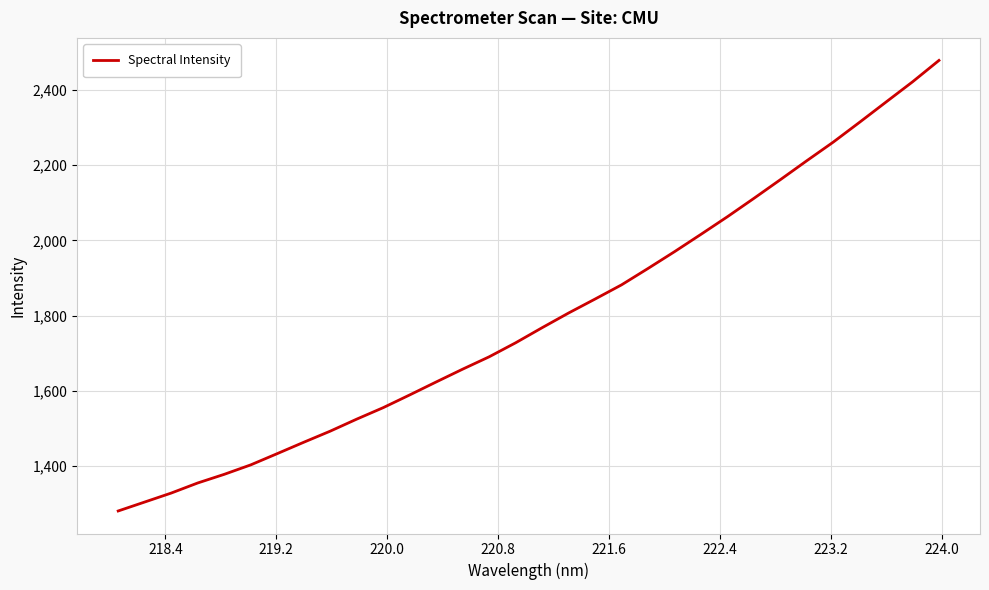

What is the smallest value displayed?

1279.8